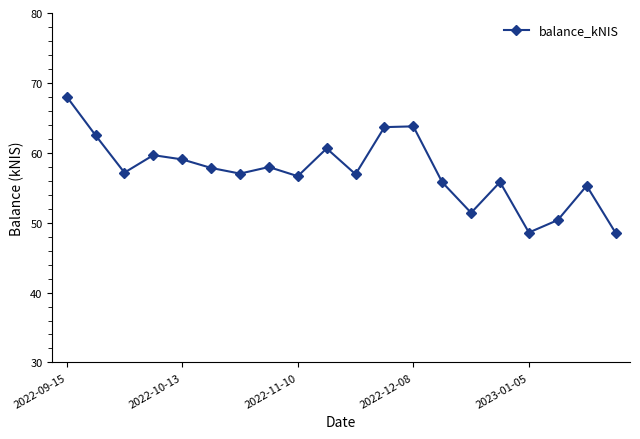

What is the difference between the second highest and second lowest values?

15.2